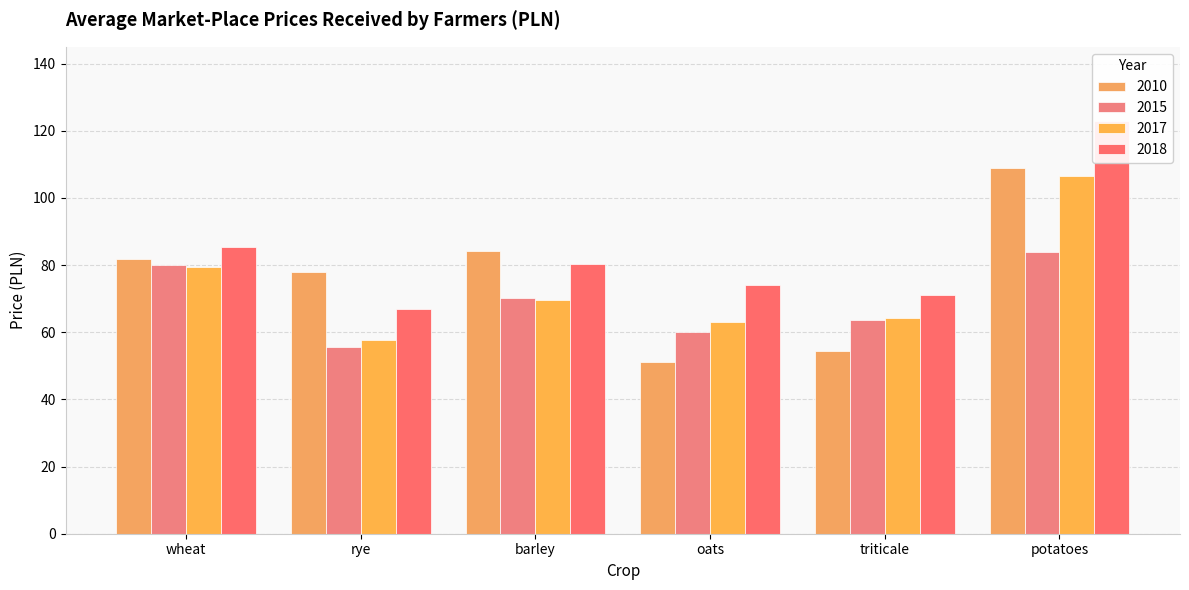

The 2010 series shows 146.1 at barley. True or false?

False